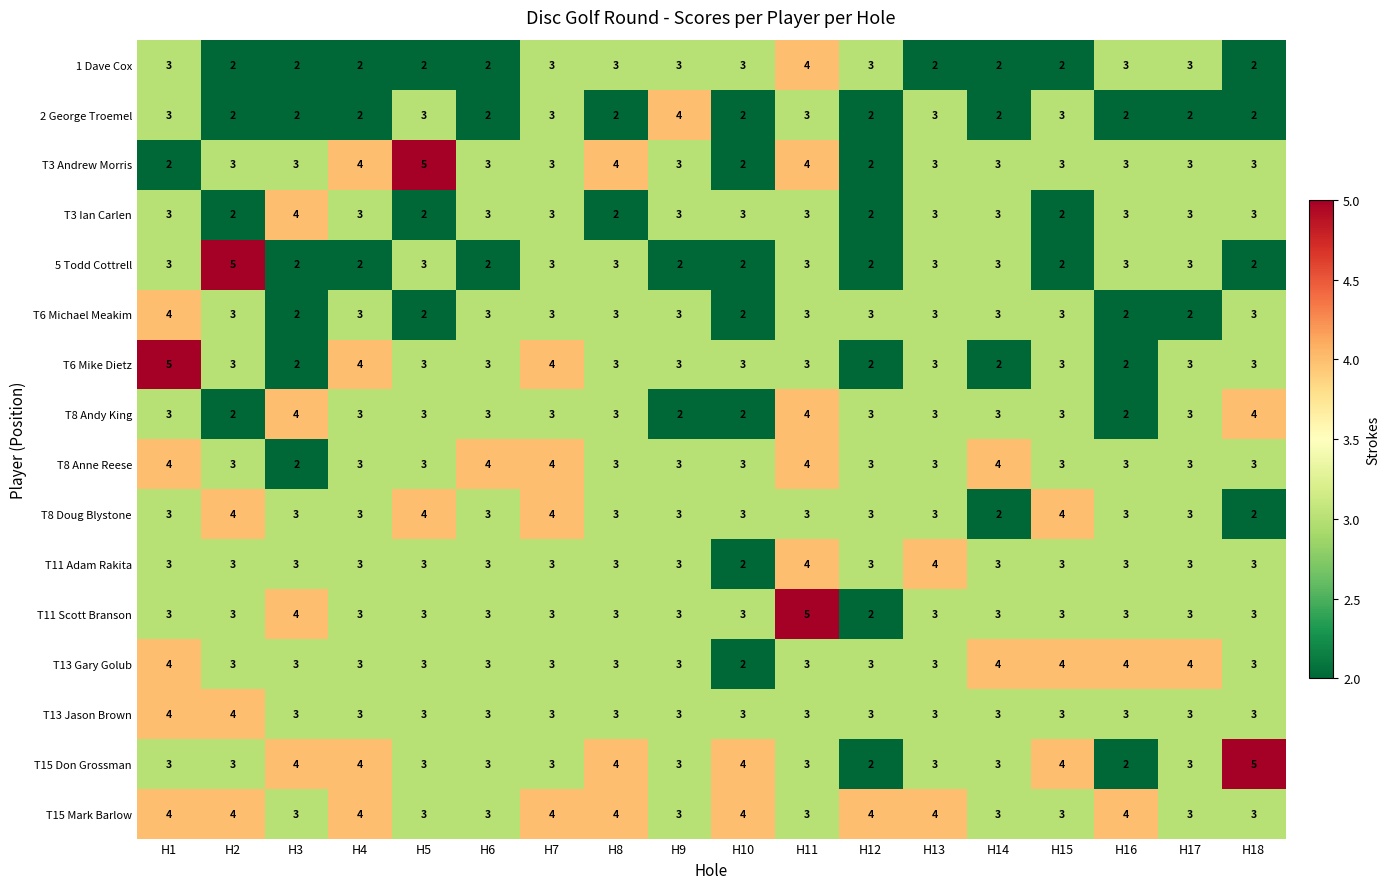

Which series changed the most between H2 and H4?

5 Todd Cottrell